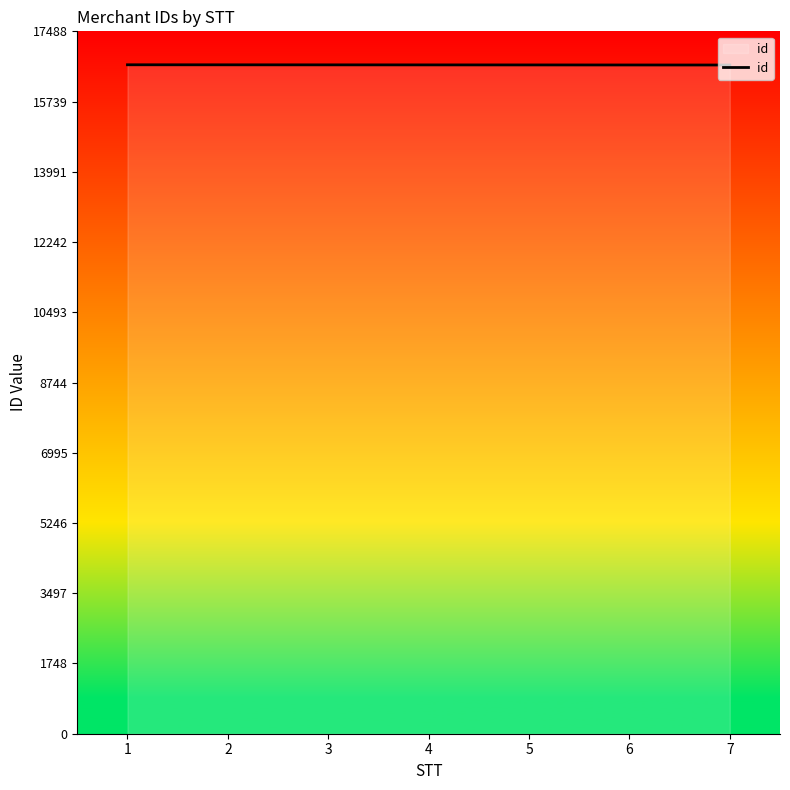

How many values are between 16651 and 16655?

5